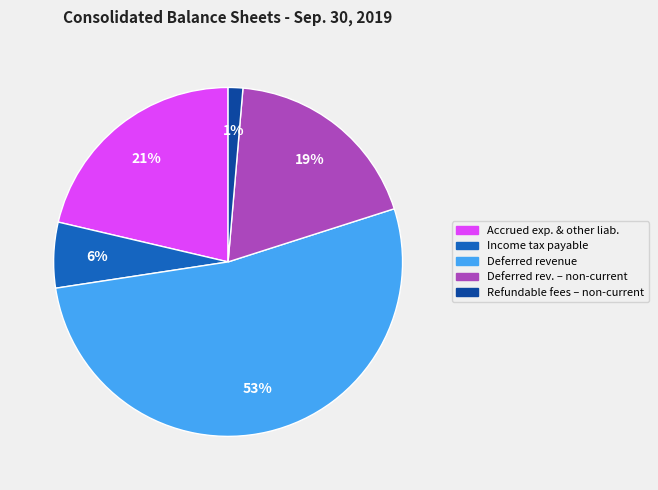

Is there any slice that represents more than half of the pie?

Yes